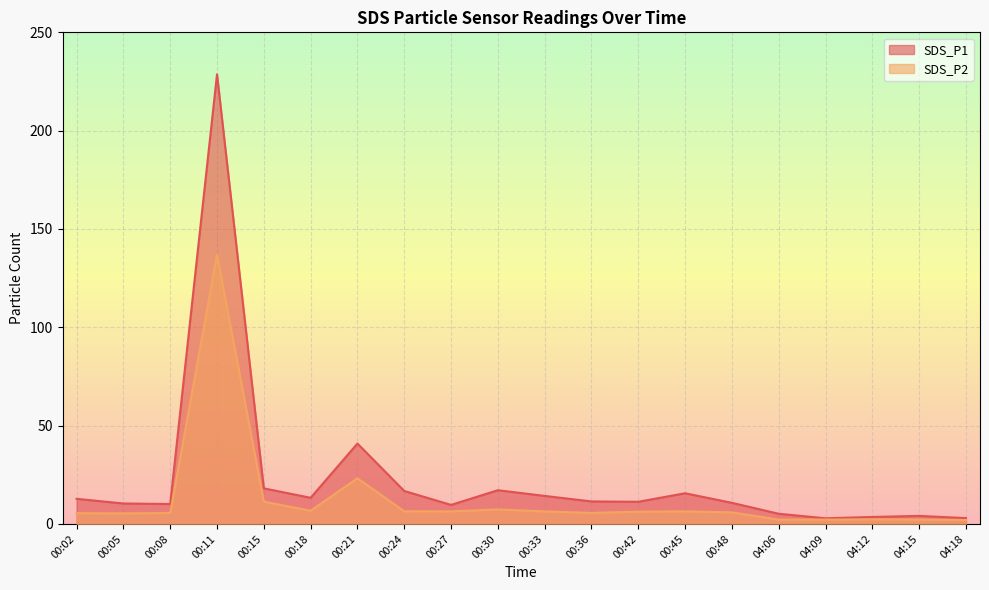

What is the total value across all series at 00:02?

18.2